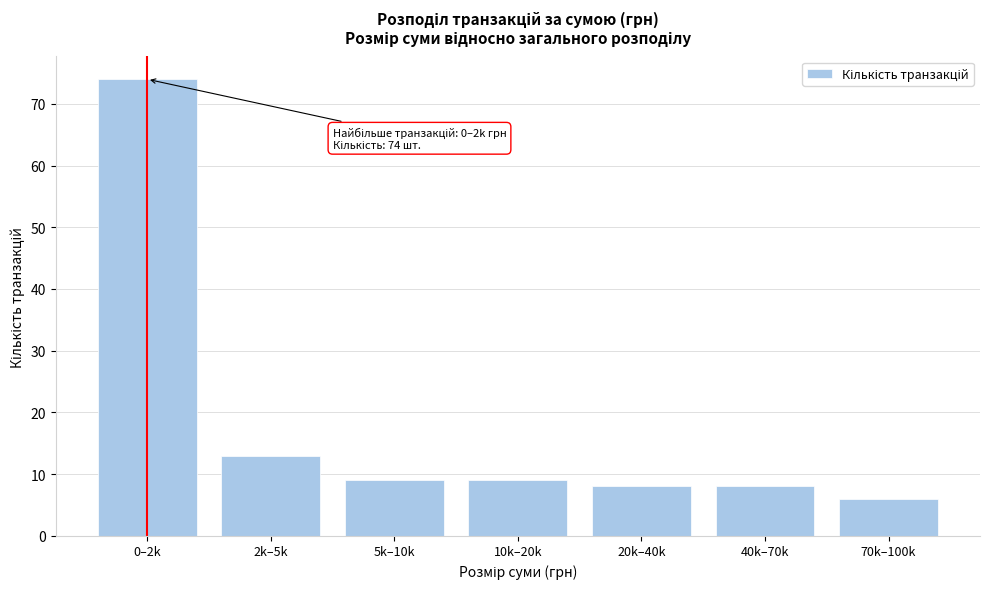

Reading right to left, list all the values displayed in this chart.

70k–100k=6	40k–70k=8	20k–40k=8	10k–20k=9	5k–10k=9	2k–5k=13	0–2k=74